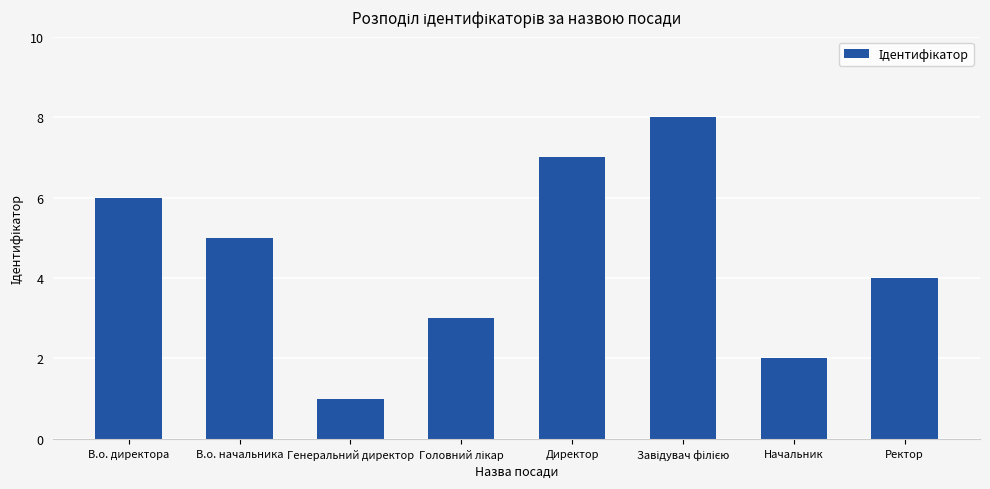

What is the difference between the maximum and minimum values?

7